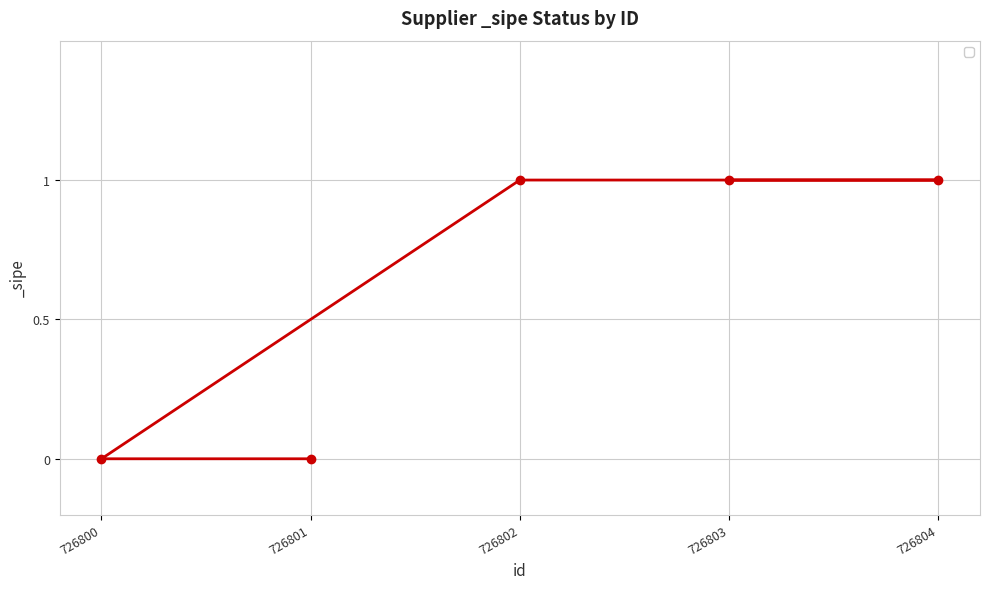

Rank the categories by value from lowest to highest.

726800, 726801, 726803, 726804, 726802